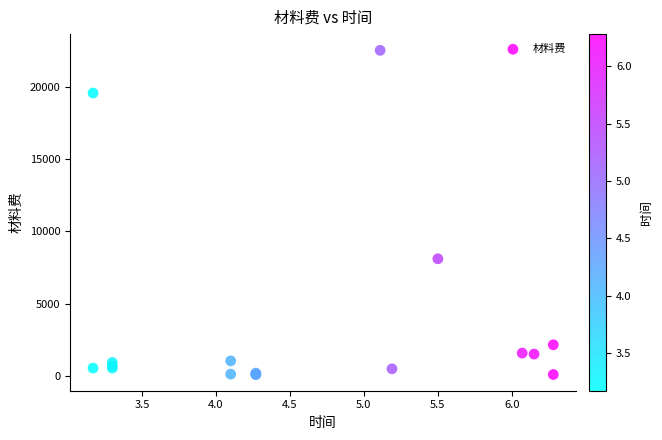

What Y value in the scatter plot is closest to 11302?

8100.0